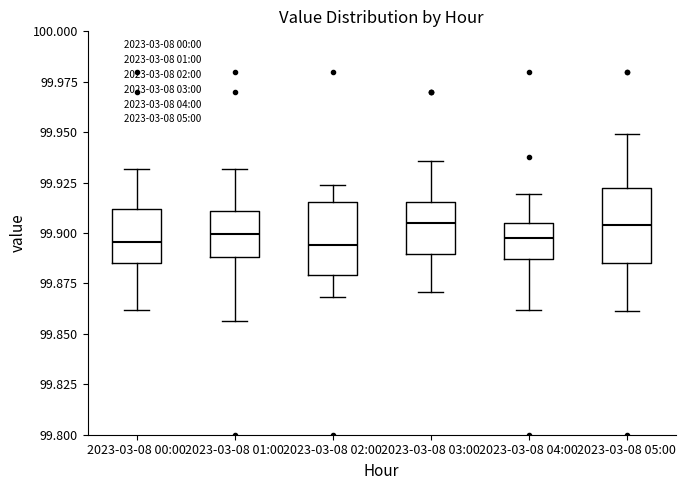

Reading left to right, read every box against the y-axis: the position of its median line, the range the box covers, and the ends of its whiskers. The values are not printed on the chart, so give them approximately, as read against the axis.

2023-03-08 00:00: median 99.895, box 99.885 to 99.910, whiskers 99.860 to 99.930
2023-03-08 01:00: median 99.900, box 99.890 to 99.910, whiskers 99.855 to 99.930
2023-03-08 02:00: median 99.895, box 99.880 to 99.915, whiskers 99.870 to 99.925
2023-03-08 03:00: median 99.905, box 99.890 to 99.915, whiskers 99.870 to 99.935
2023-03-08 04:00: median 99.900, box 99.885 to 99.905, whiskers 99.860 to 99.920
2023-03-08 05:00: median 99.905, box 99.885 to 99.925, whiskers 99.860 to 99.950